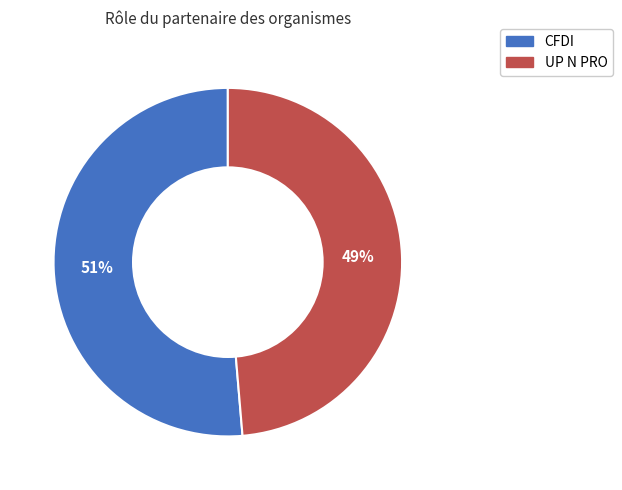

Which category has the smallest portion of the pie?

UP N PRO